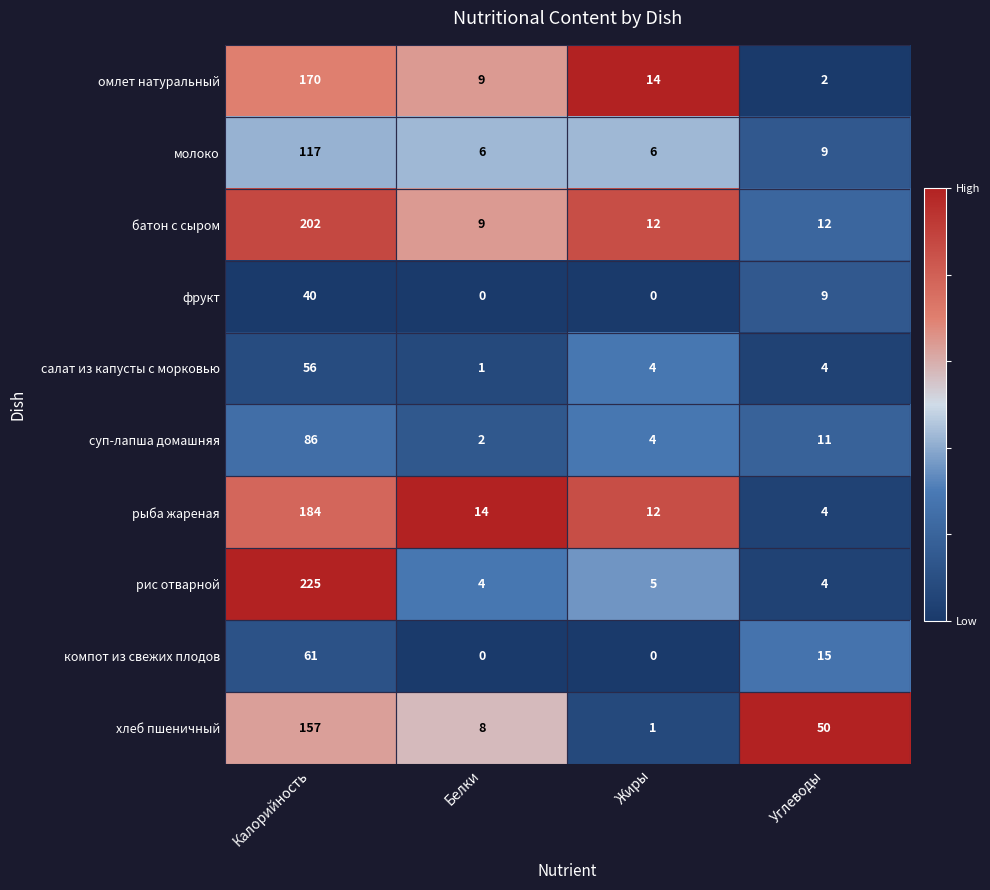

Rank the series by their maximum value, from highest to lowest.

рис отварной, батон с сыром, рыба жареная, омлет натуральный, хлеб пшеничный, молоко, суп-лапша домашняя, компот из свежих плодов, салат из капусты с морковью, фрукт